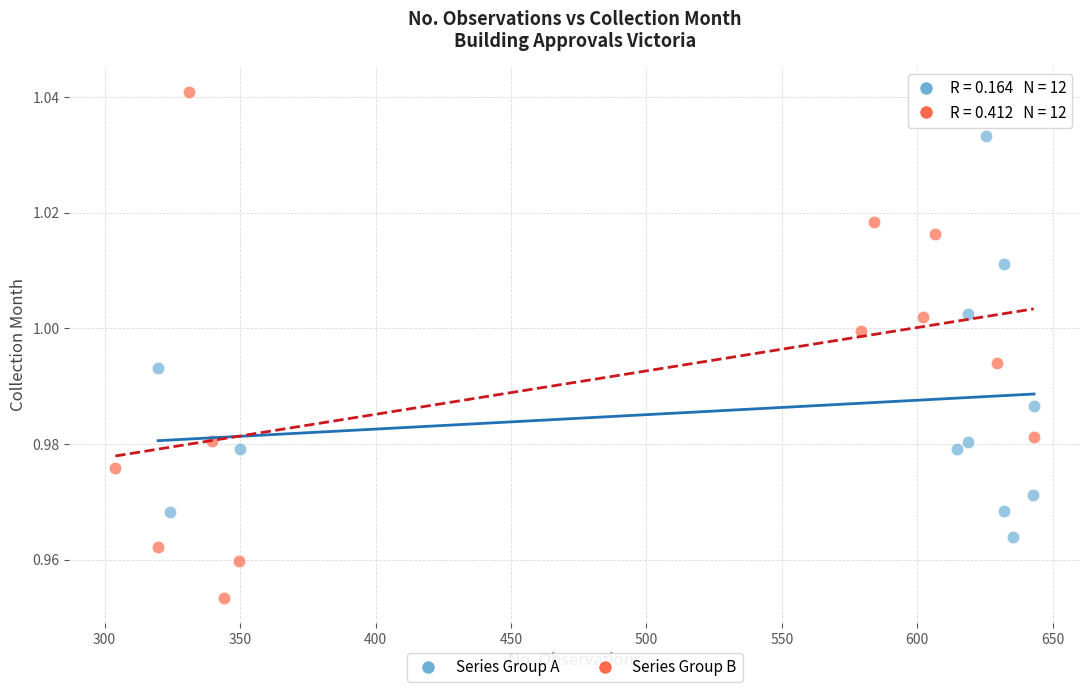

Which series reaches the maximum Y coordinate?

Series Group B